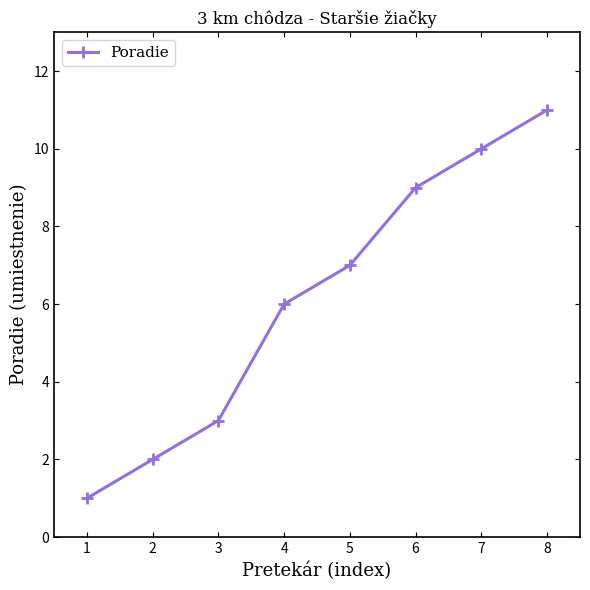

Reading left to right, what are all the values shown in this chart?

1=1	2=2	3=3	4=6	5=7	6=9	7=10	8=11